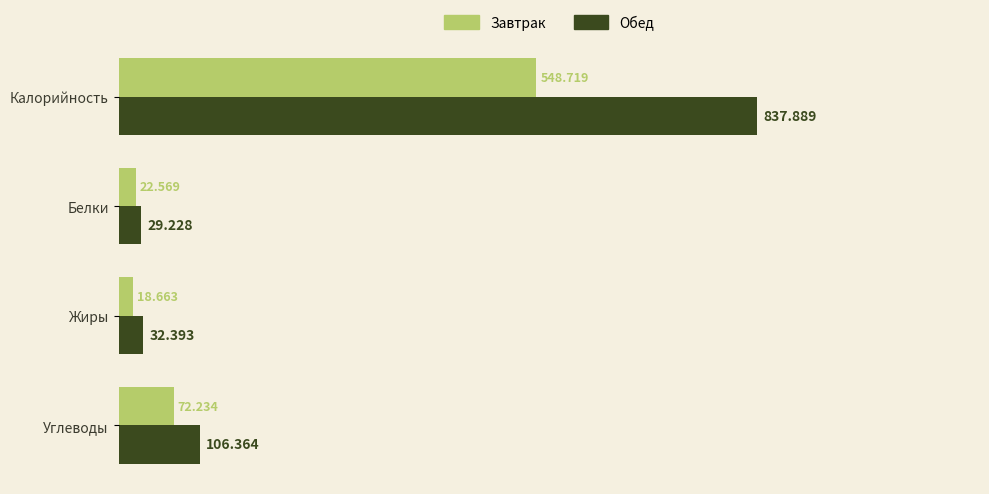

Where is Завтрак nearest to the value 283?

Углеводы